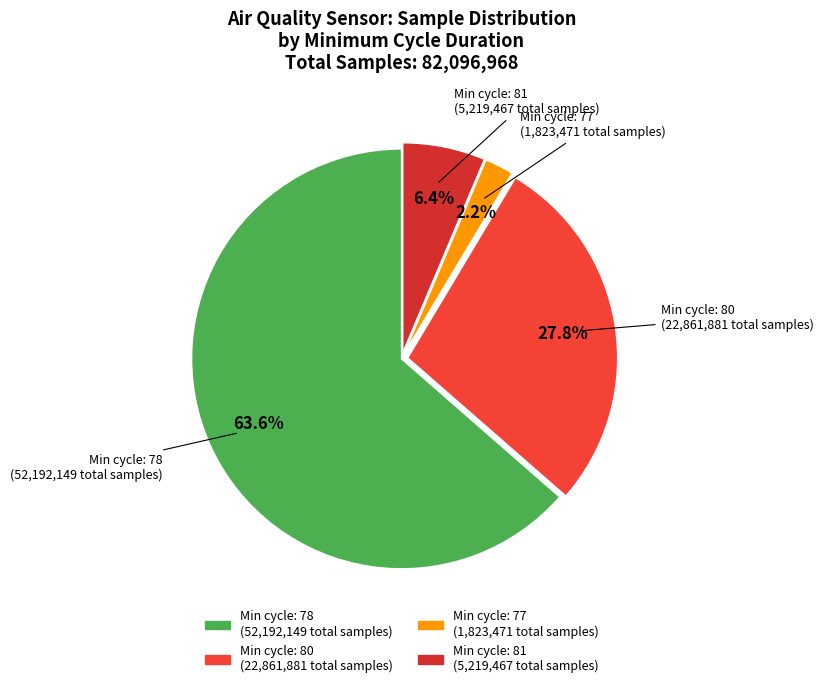

Rank the categories by value from lowest to highest.

Min cycle: 77 (1,823,471 total samples), Min cycle: 81 (5,219,467 total samples), Min cycle: 80 (22,861,881 total samples), Min cycle: 78 (52,192,149 total samples)